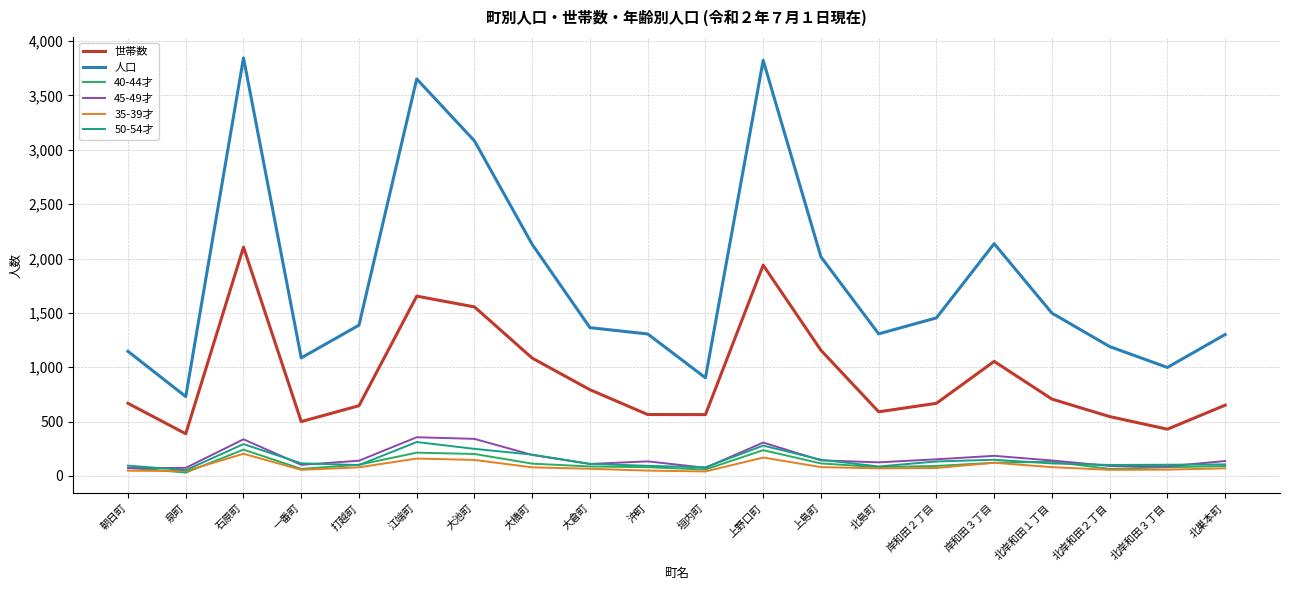

Is the value of 人口 at 泉町 greater than the value of 45-49才 at 北島町?

Yes